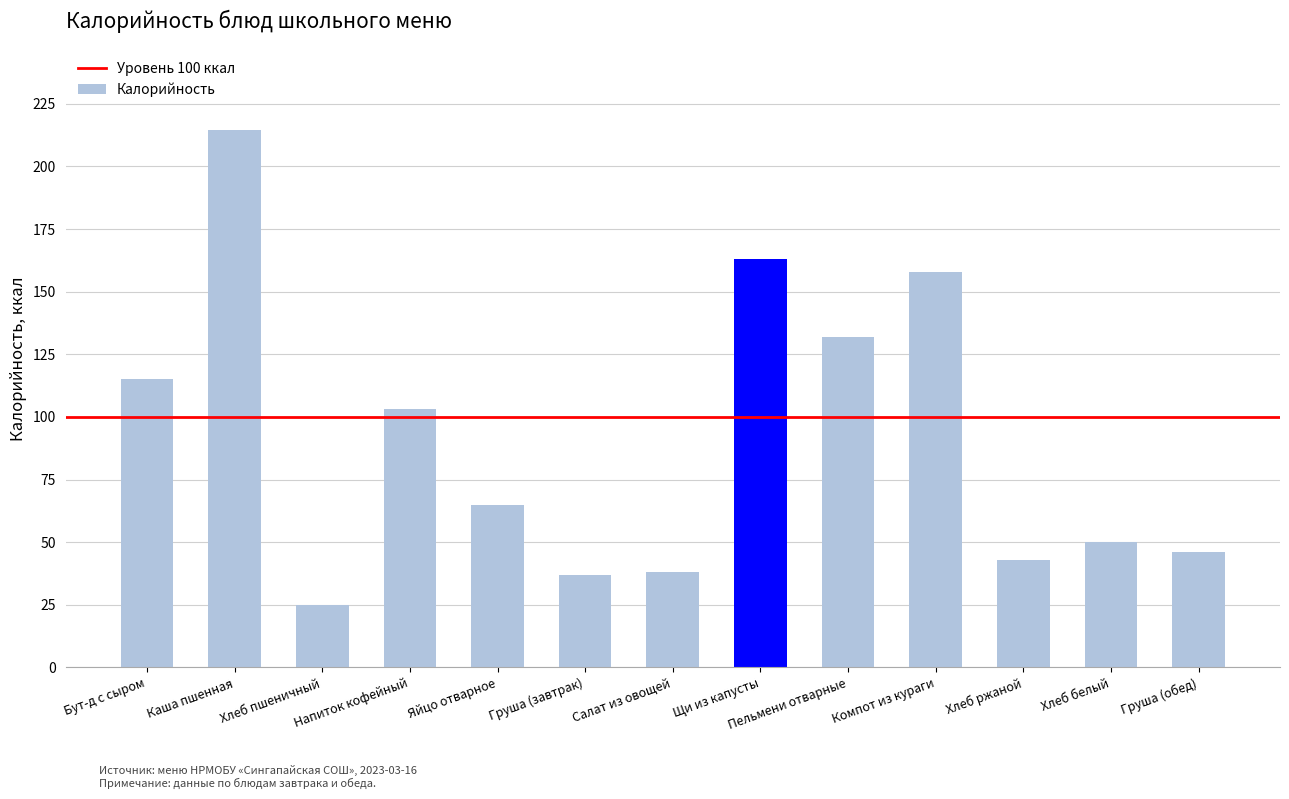

What is the label of the 2nd bar from the left?

Каша пшенная